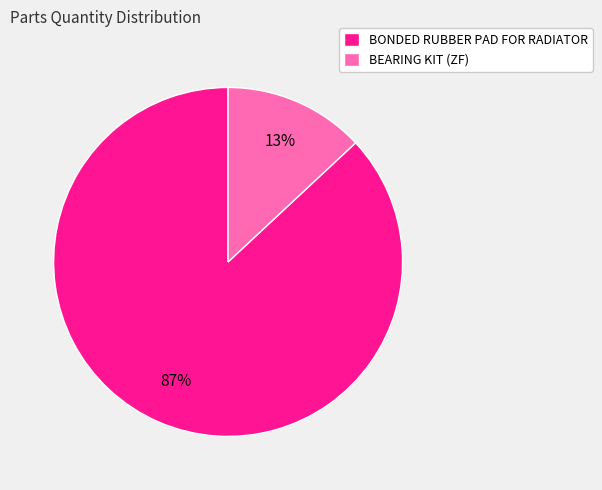

Rank the categories by value from lowest to highest.

BEARING KIT (ZF), BONDED RUBBER PAD FOR RADIATOR